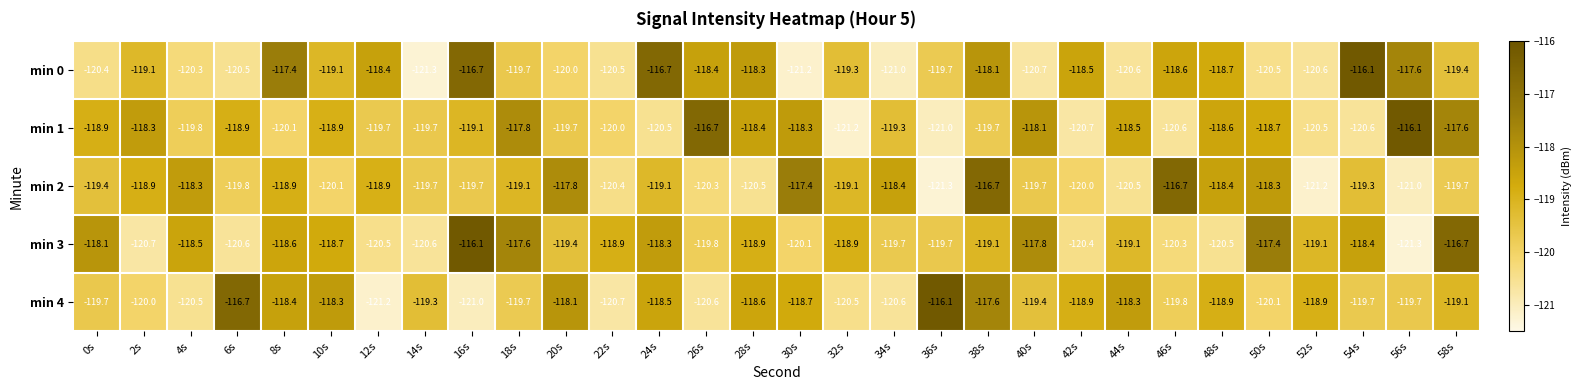

What is the sum of the min 1 values at 54s and 40s?

-238.7